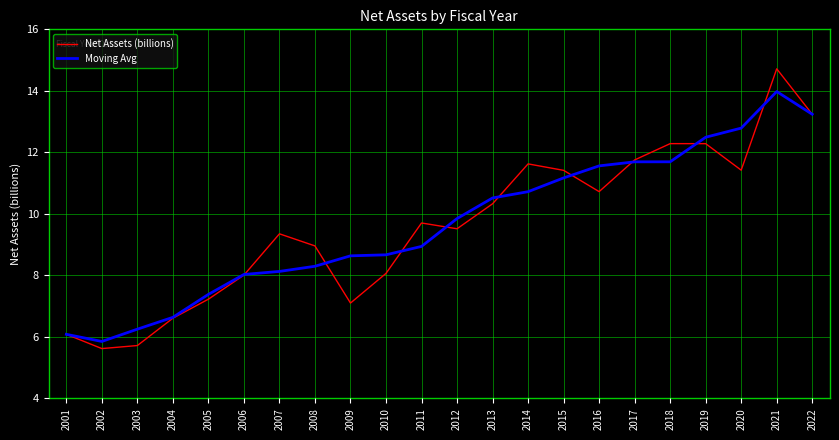

At which category is the sum across all series the highest?

2021